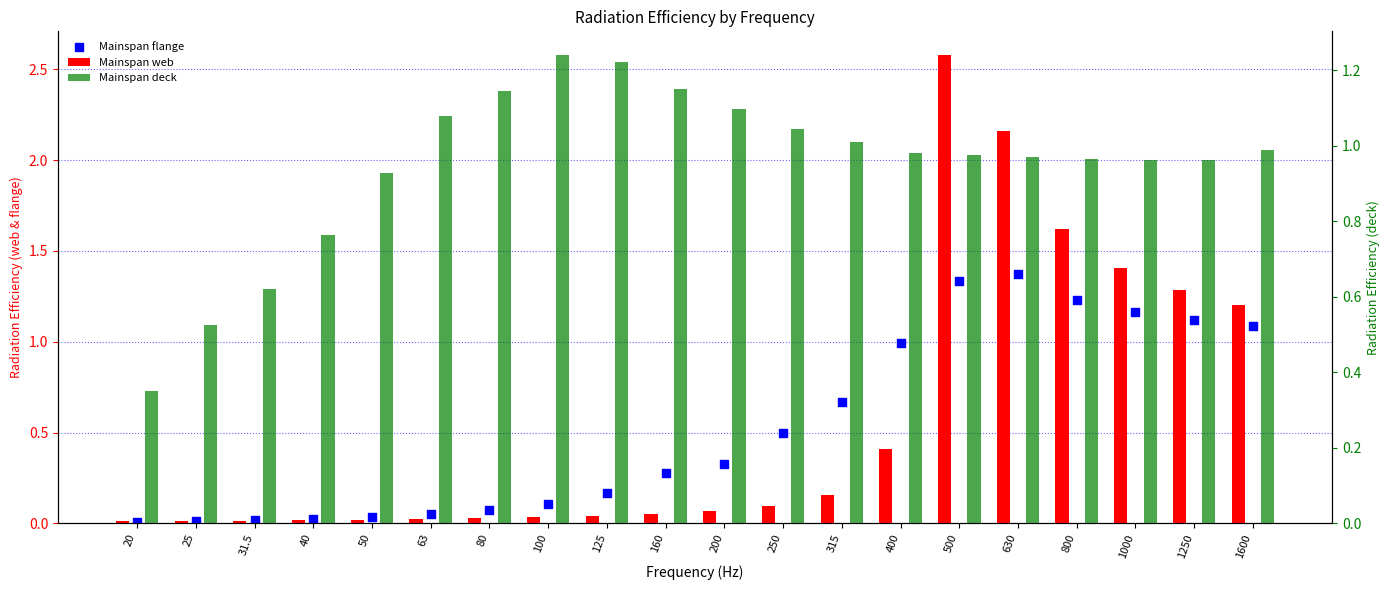

What is the total value across all series at 500?

4.9